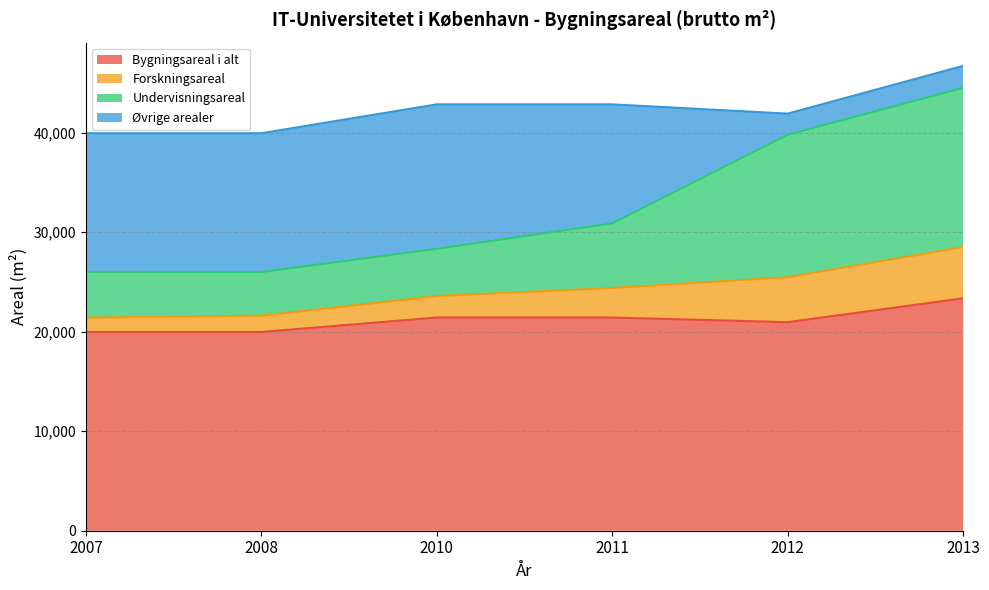

What is the difference between the maximum and minimum values in the Bygningsareal i alt series?

3382.5